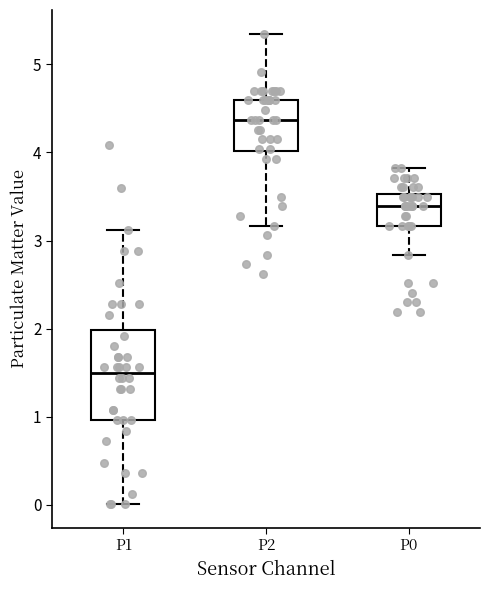

Reading left to right, read every box against the y-axis: the position of its median line, the range the box covers, and the ends of its whiskers. The values are not printed on the chart, so give them approximately, as read against the axis.

P1: median 1.5, box 1.0 to 2.0, whiskers 0.0 to 3.1
P2: median 4.4, box 4.0 to 4.6, whiskers 3.2 to 5.4
P0: median 3.4, box 3.2 to 3.5, whiskers 2.8 to 3.8